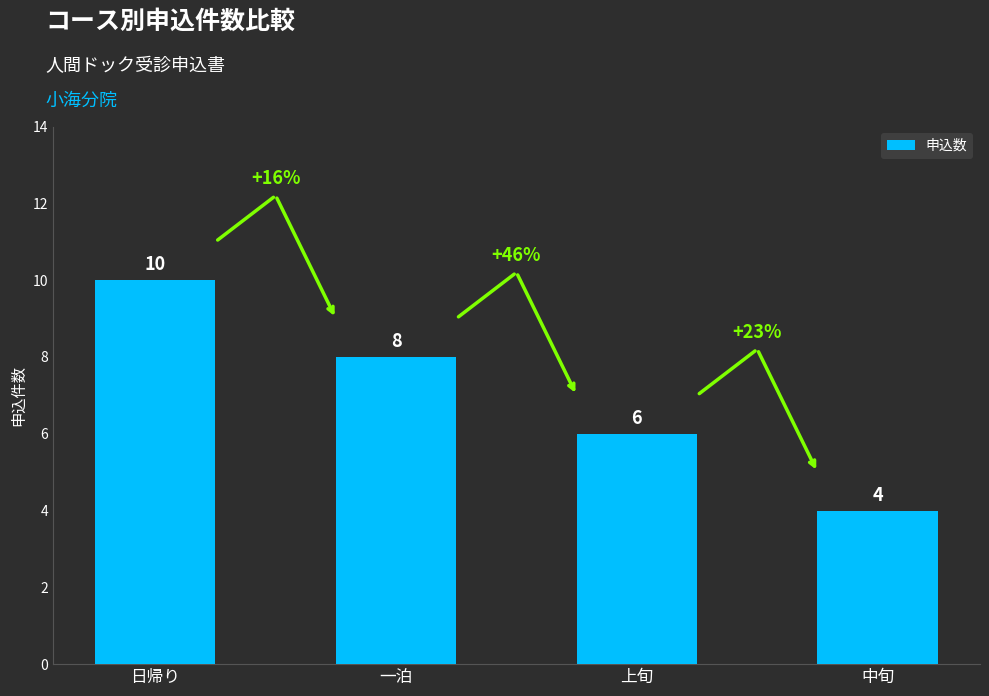

Which has a higher value, 上旬 or 日帰り?

日帰り